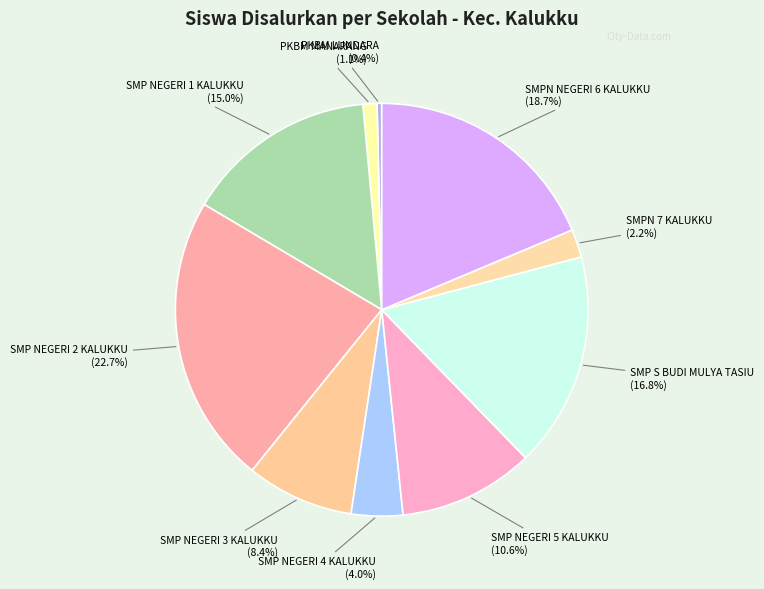

Is SMP NEGERI 4 KALUKKU the majority of the pie?

No